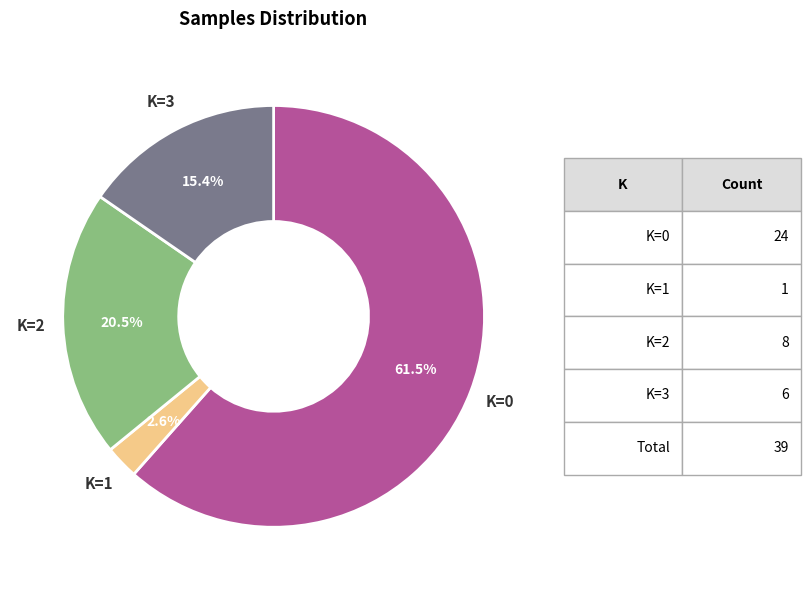

Is K=0 the majority of the pie?

Yes